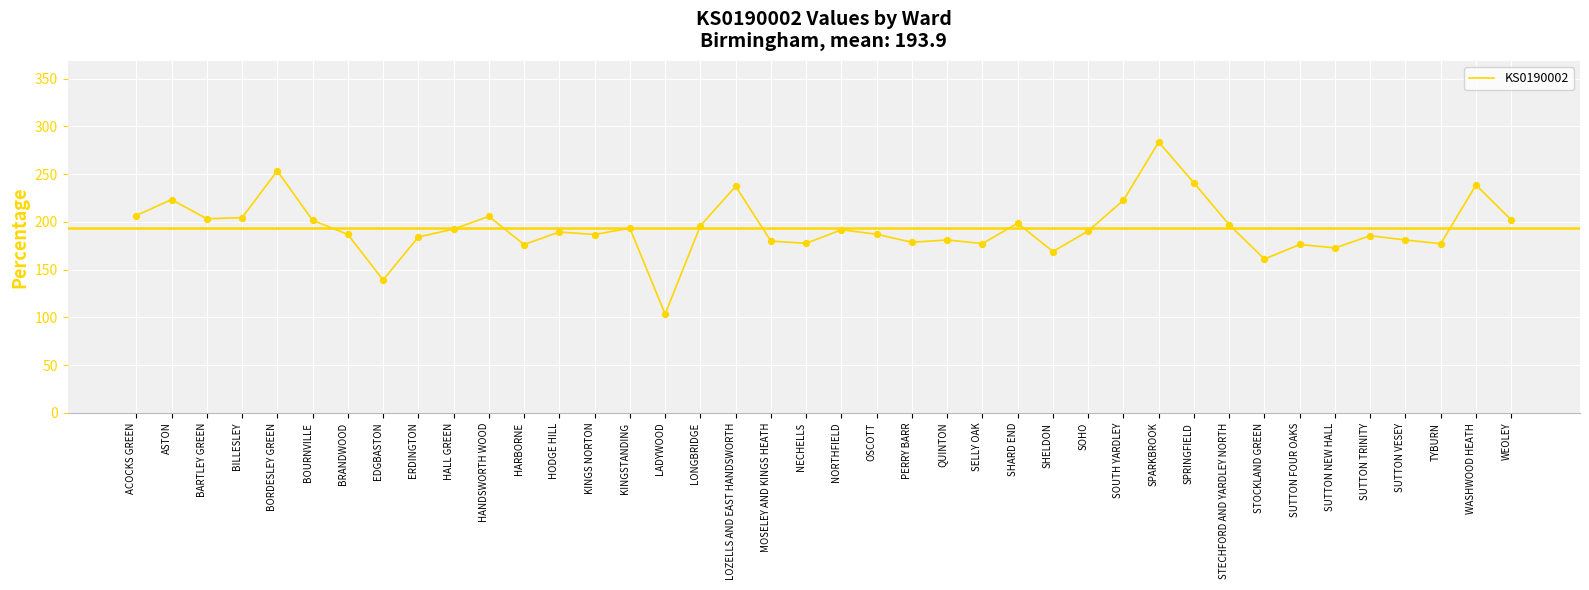

What is the change in value from SPARKBROOK to SUTTON FOUR OAKS?

-107.2